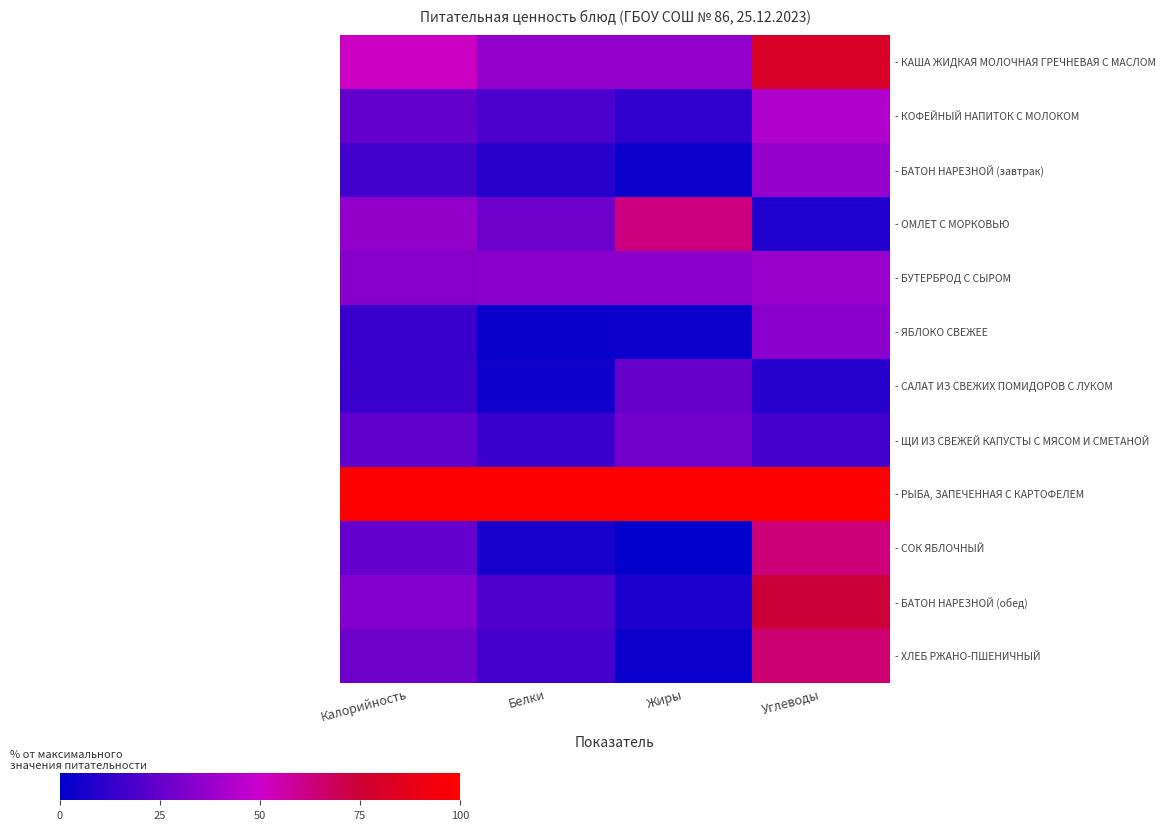

The - ХЛЕБ РЖАНО-ПШЕНИЧНЫЙ series shows 27.0 at Калорийность. True or false?

True